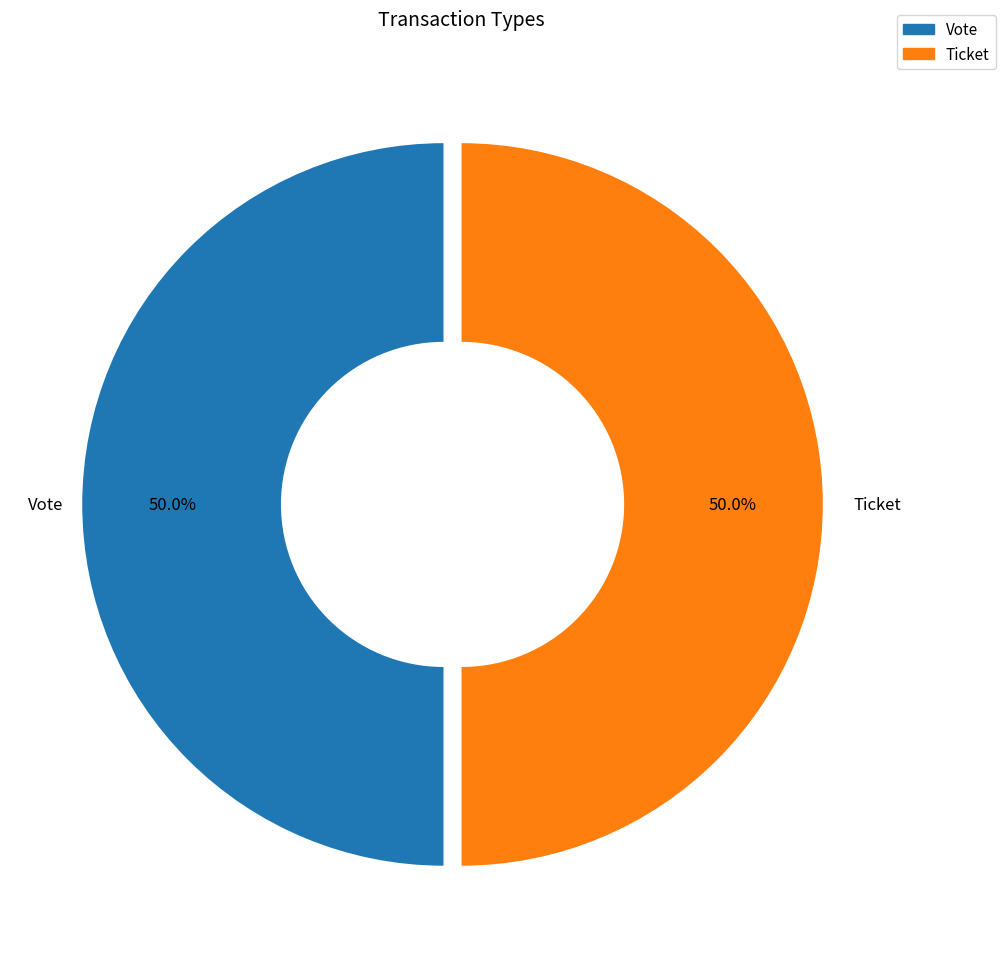

How many slices are in this pie chart?

2